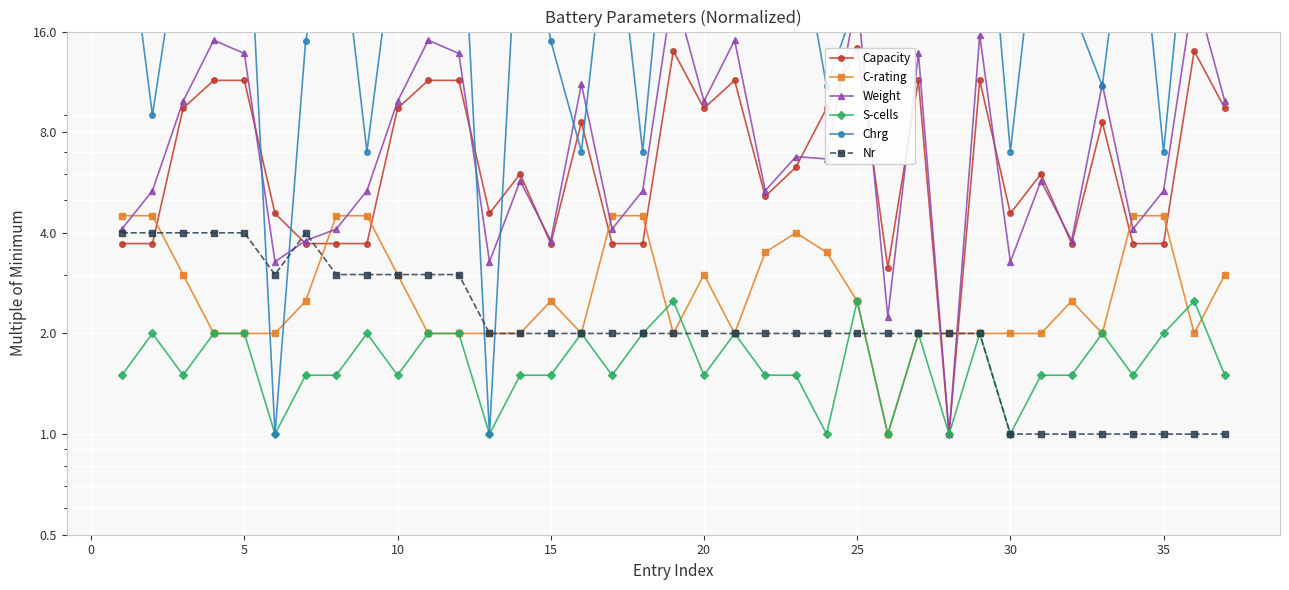

Is it true that Capacity equals 22.1 at 35?

False